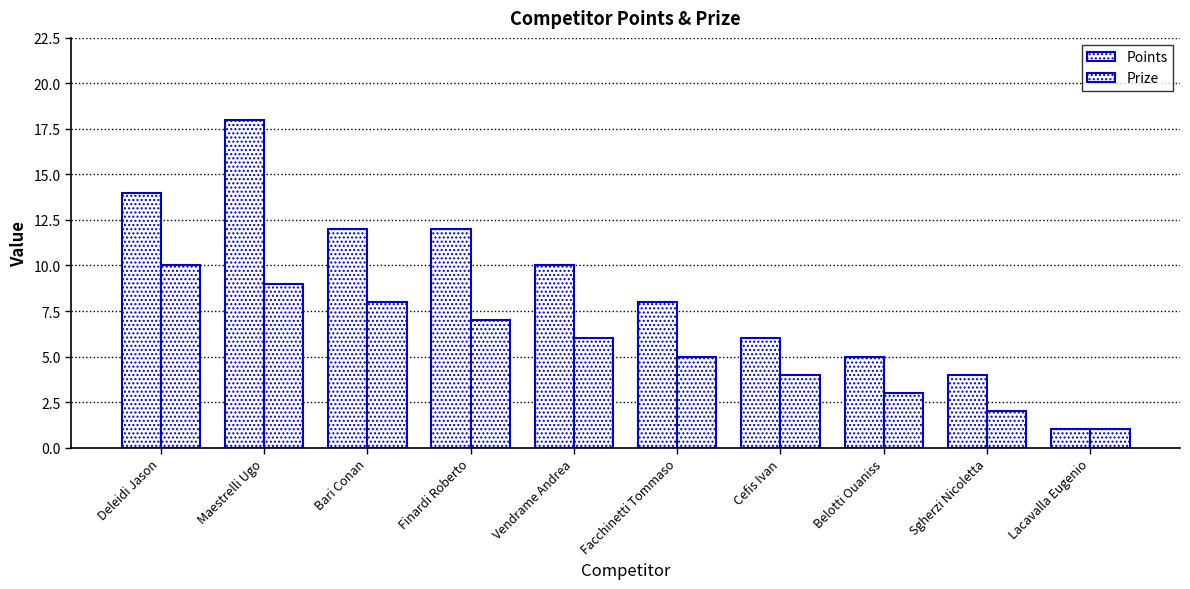

What is the total value across all series at Sgherzi Nicoletta?

6